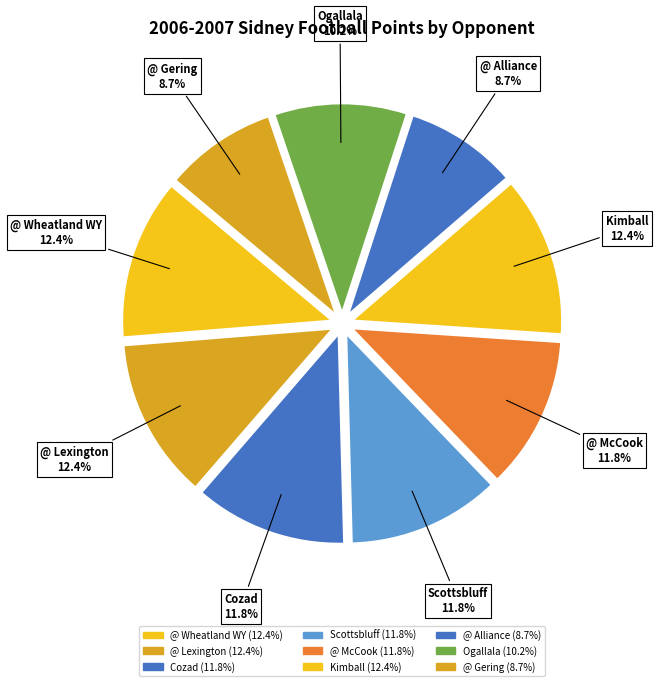

The @ McCook slice represents 5% of the pie. True or false?

False